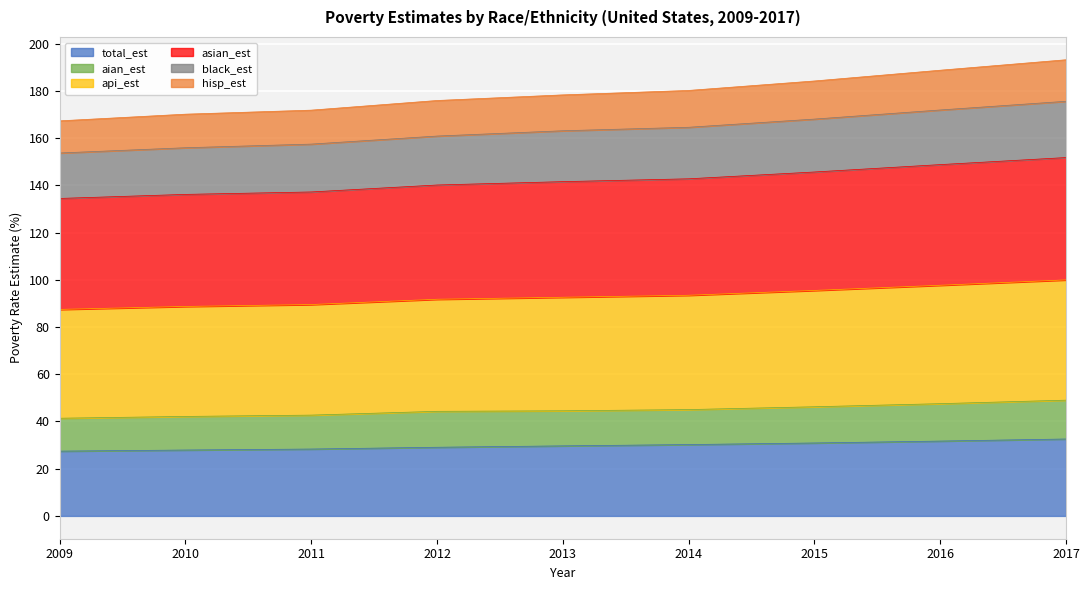

True or false: total_est and black_est cross at least once.

False